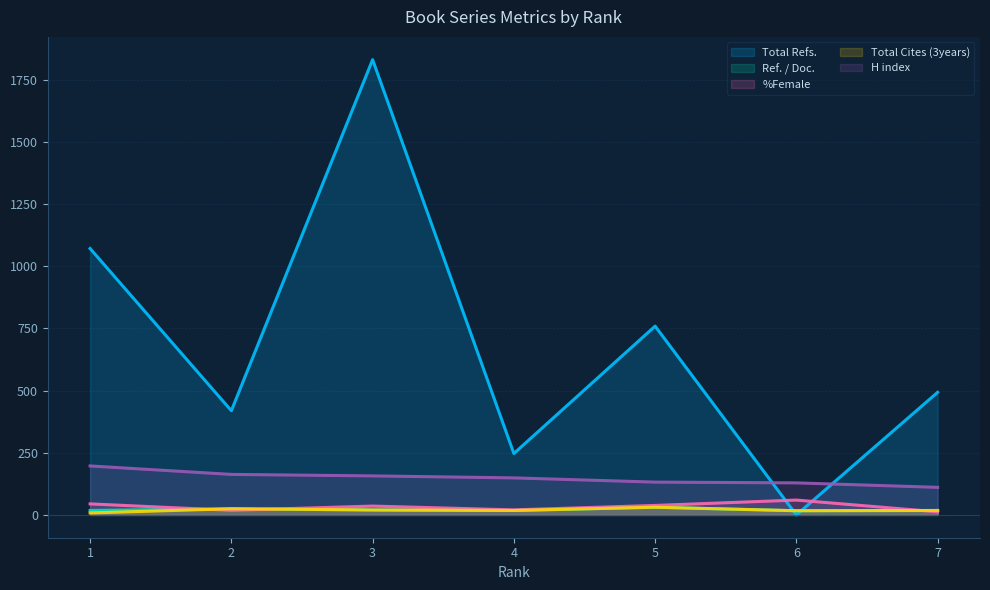

Count the number of categories in the chart.

7